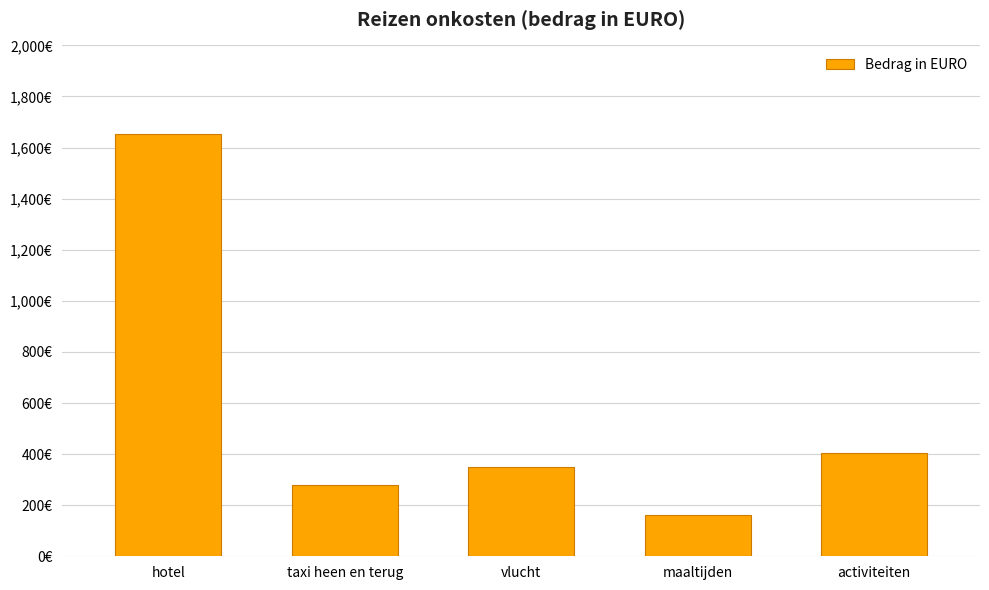

True or false: the data shows 211.9 at activiteiten.

False